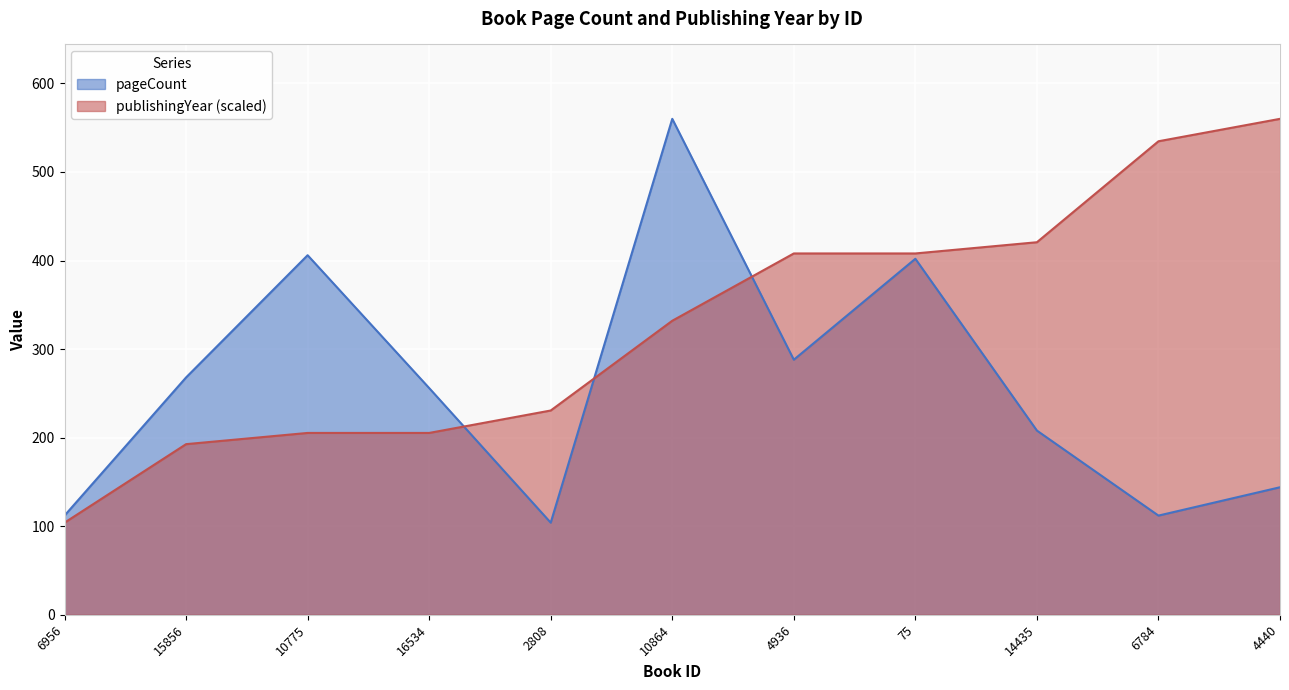

What position from the left is 75?

8